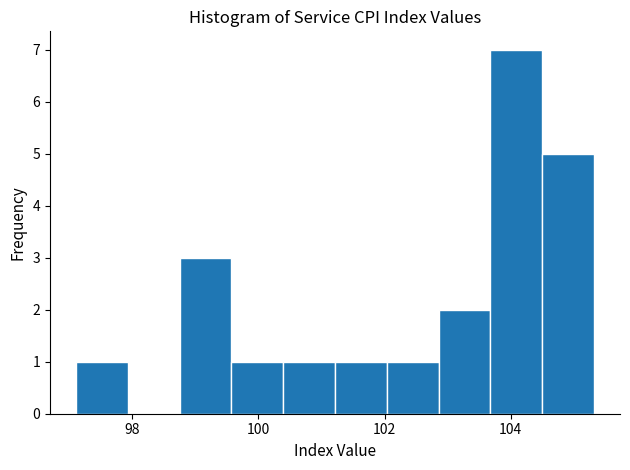

How tall is the bar that spans 102.8 to 103.6 on the x-axis? Neither the bar edges nor the heights are printed on the chart, so give them approximately, as read against the axes.

2